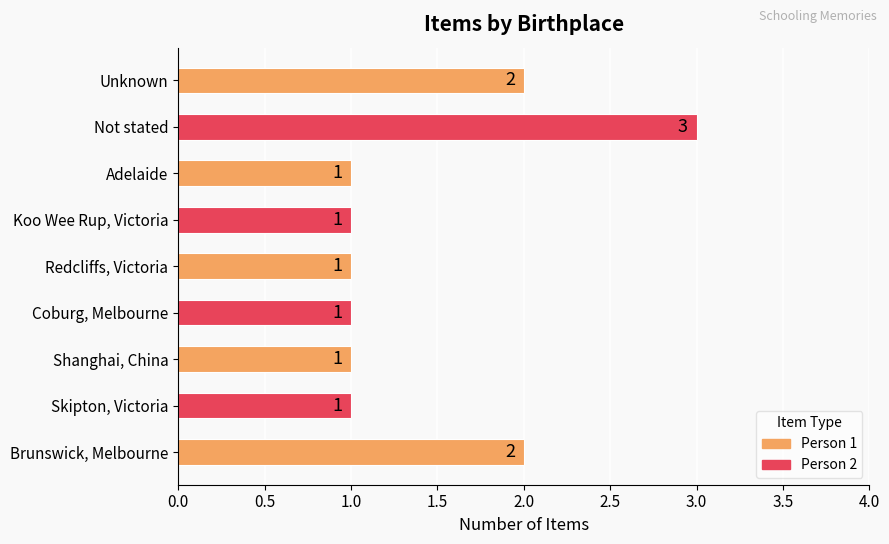

Is it true that the value at Coburg, Melbourne is 1?

True